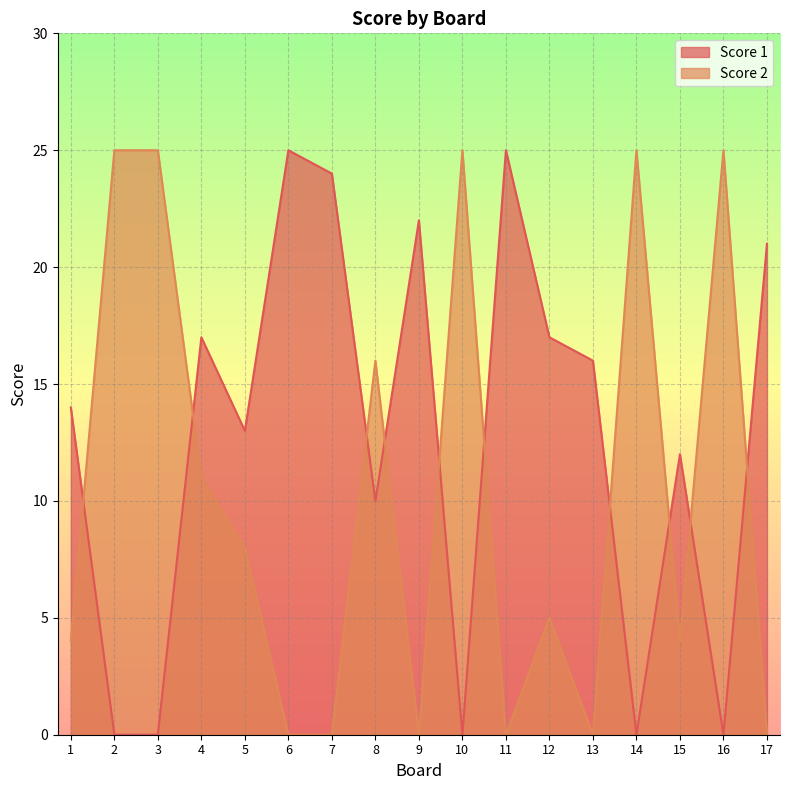

Is the value of Score 2 at 4 greater than the value of Score 1 at 8?

Yes